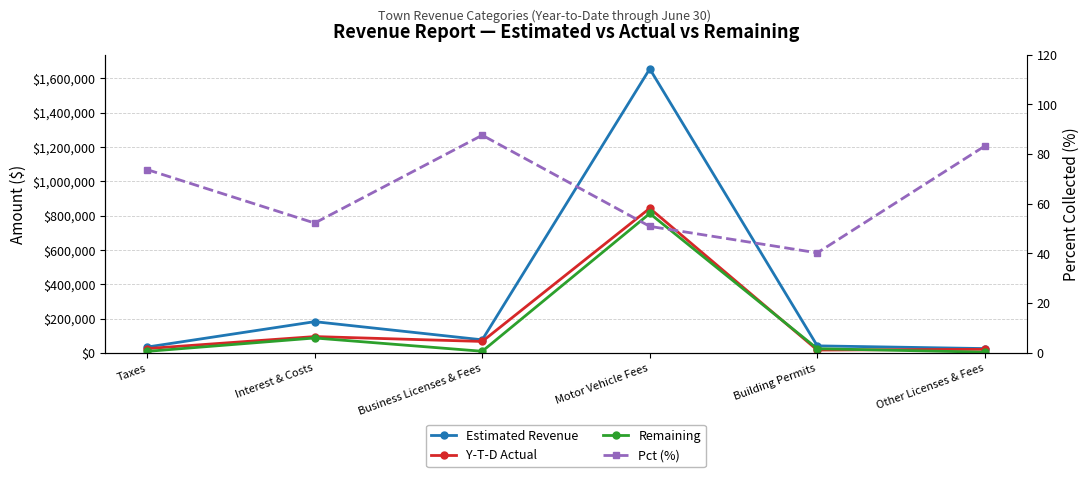

What is the difference between the maximum and minimum values in the Estimated Revenue series?

1629850.0